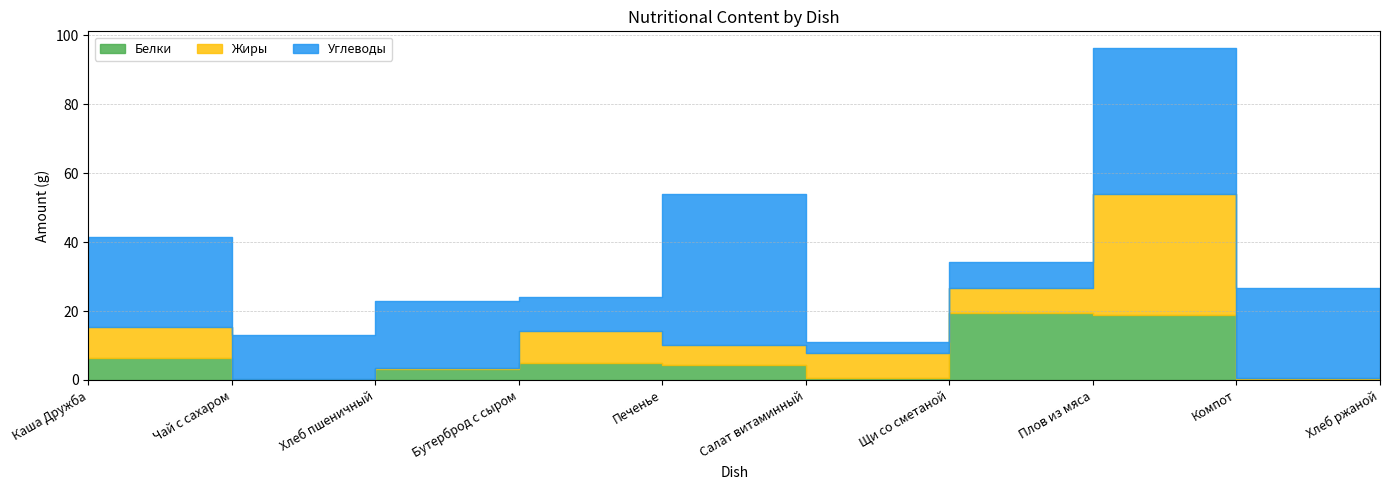

What is the greatest value displayed?

43.9